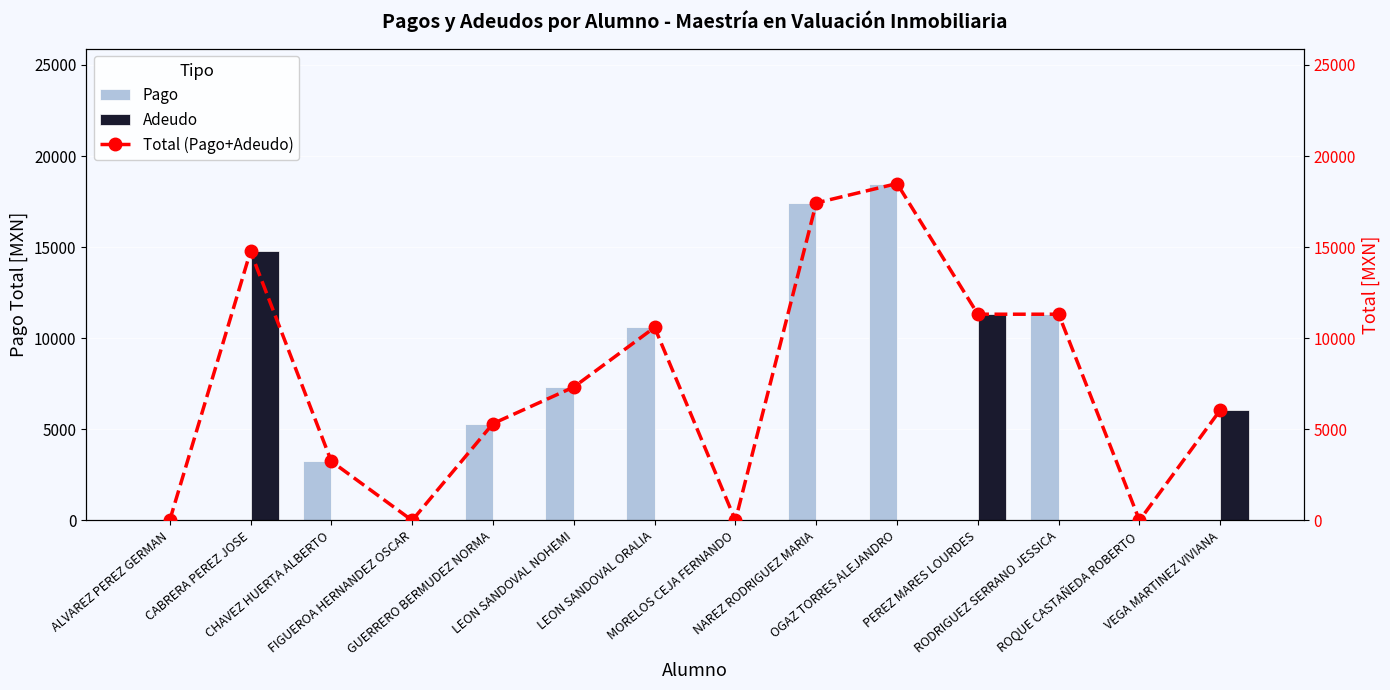

Reading left to right, list all the values displayed in this chart.

Pago: 0.0	0.0	3243.0	0.0	5314.0	7320.0	10593.0	0.0	17425.0	18488.8	0.0	11317.0	0.0	0.0
Adeudo: 0.0	14765.0	0.0	0.0	0.0	0.0	0.0	0.0	0.0	0.0	11317.5	0.0	0.0	6062.5
Total (Pago+Adeudo): 0.0	14765.0	3243.0	0.0	5314.0	7320.0	10593.0	0.0	17425.0	18488.8	11317.5	11317.0	0.0	6062.5